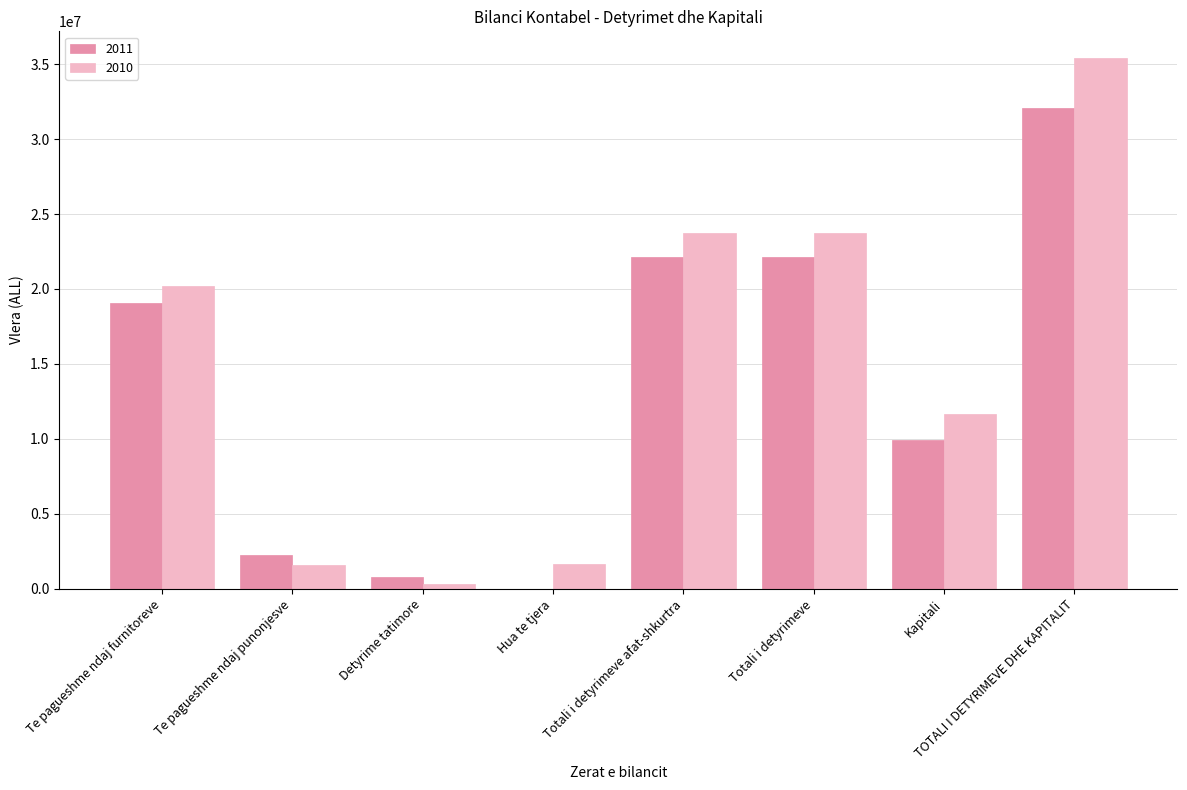

True or false: 2011 has a value of 22142001 at Totali i detyrimeve.

True